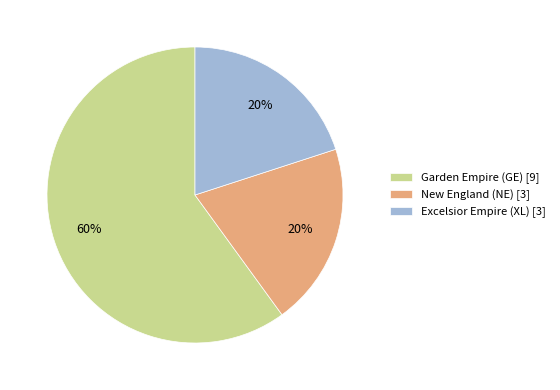

Approximately how many times larger is the value at New England (NE) compared to Excelsior Empire (XL)?

1.0